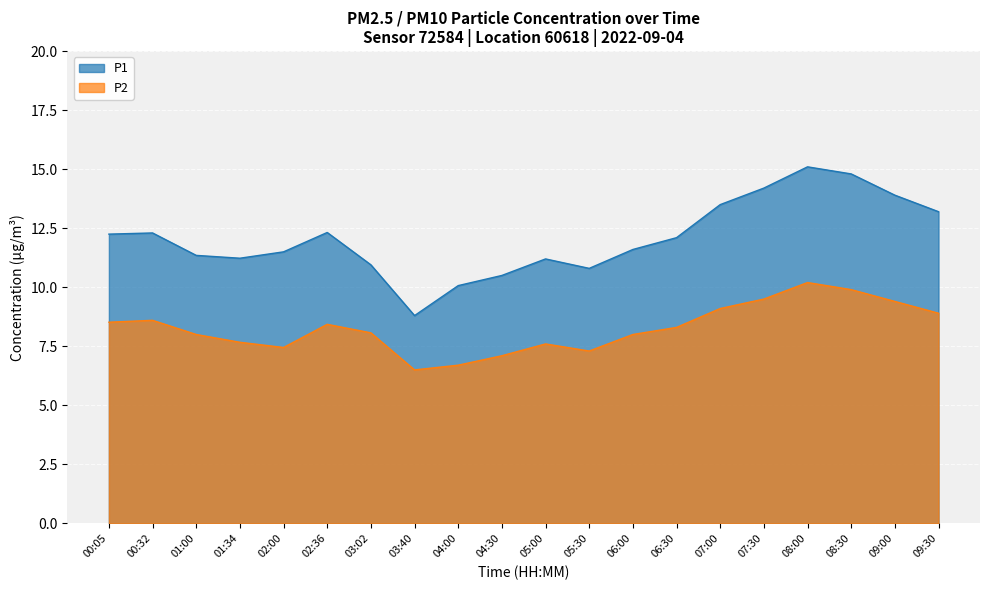

Is the value of P2 at 07:00 greater than the value of P1 at 00:05?

No